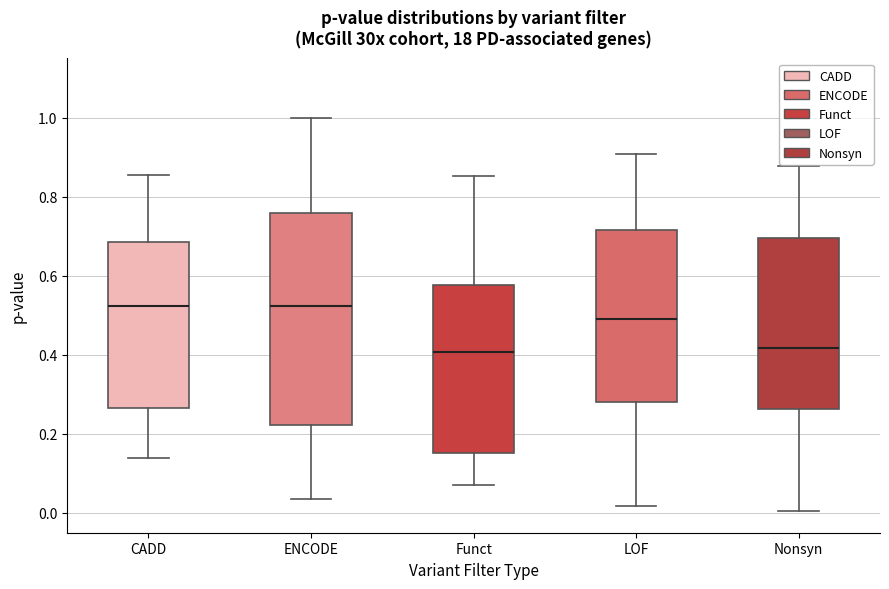

Which box is the tallest, from its lower edge to its upper edge?

ENCODE